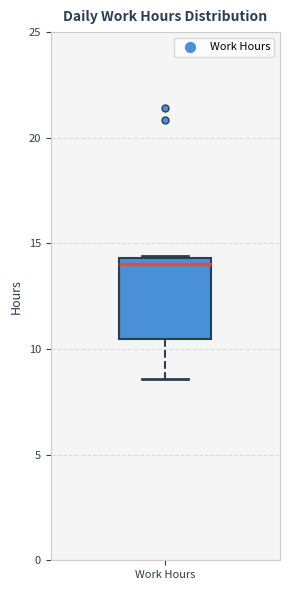

Where does the lower whisker of the box for Work Hours end on the y-axis? The values are not printed on the chart, so give them approximately, as read against the axis.

8.5